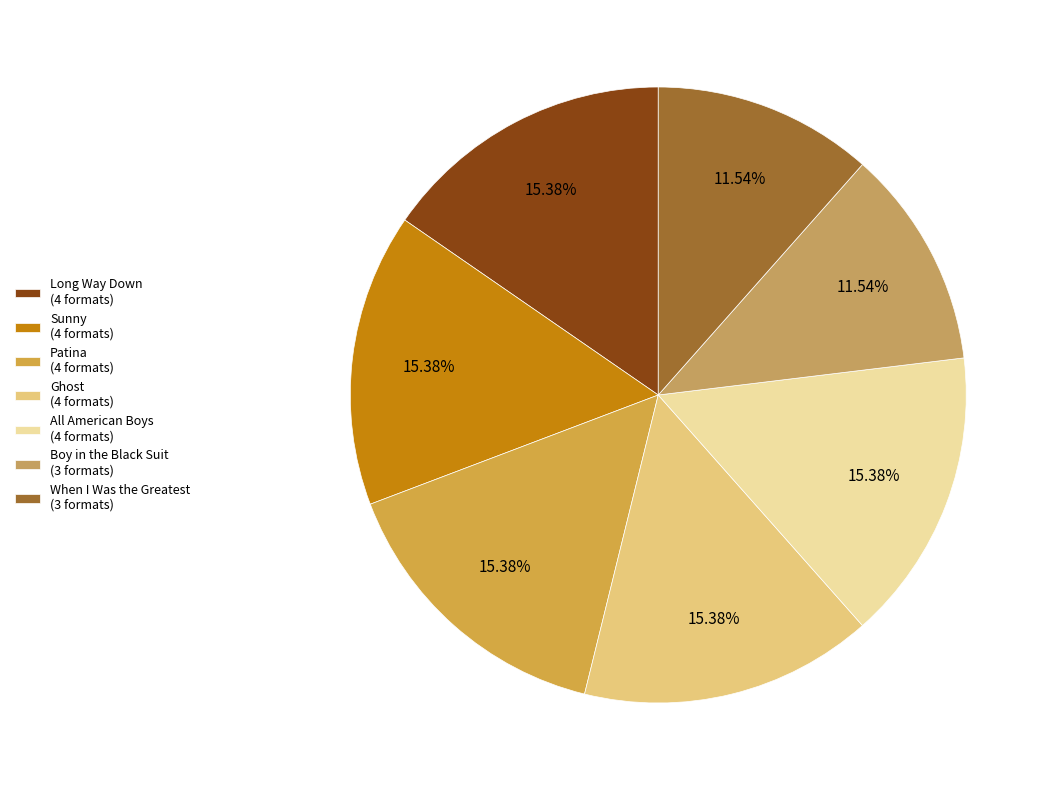

Rank the categories by value from lowest to highest.

Boy in the Black Suit, When I Was the Greatest, Long Way Down, Sunny, Patina, Ghost, All American Boys